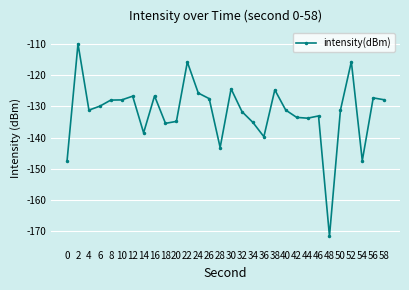

What is the value of the 10th point from the left?

-135.4